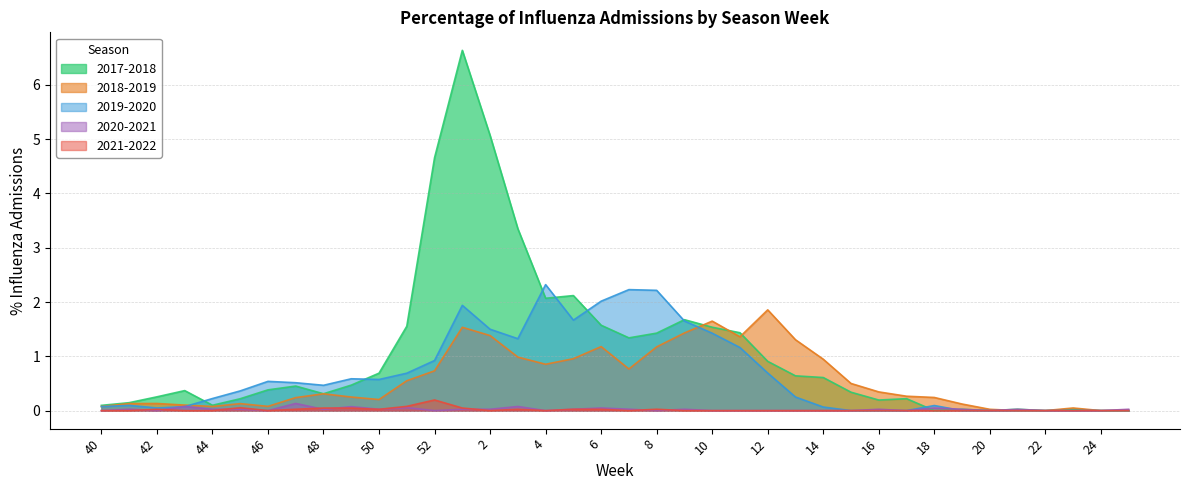

Is it true that 2020-2021 equals 0.0 at 42?

True